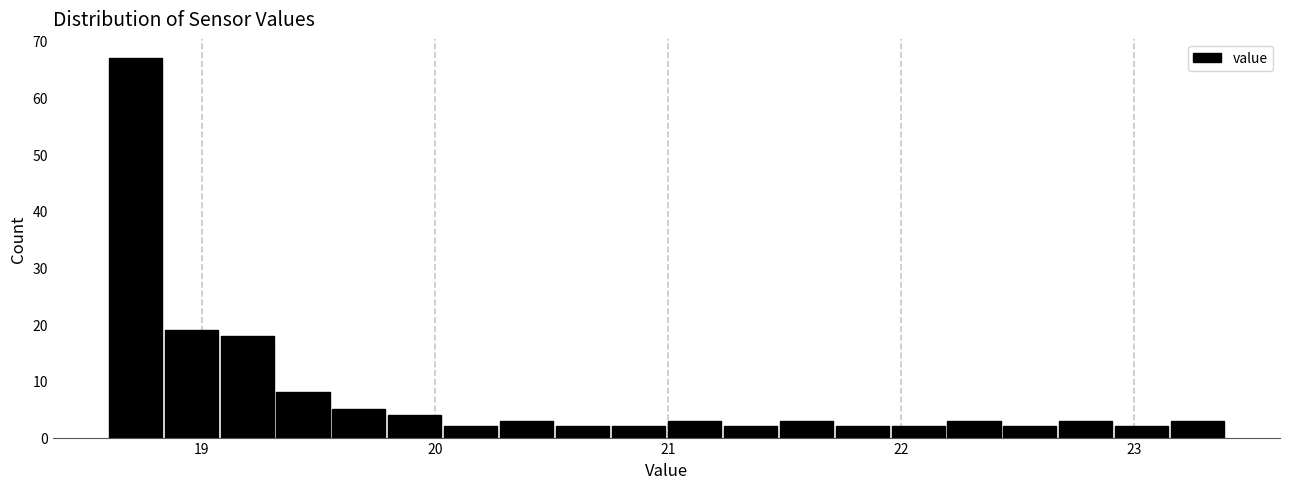

Around what value on the x-axis is the tallest bar? Give the approximate position of its centre, as read against the axis.

18.7